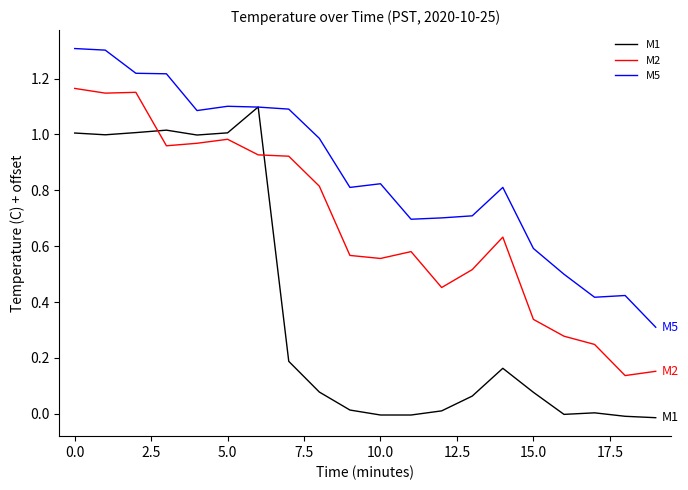

True or false: M2 and M5 intersect in this chart.

False